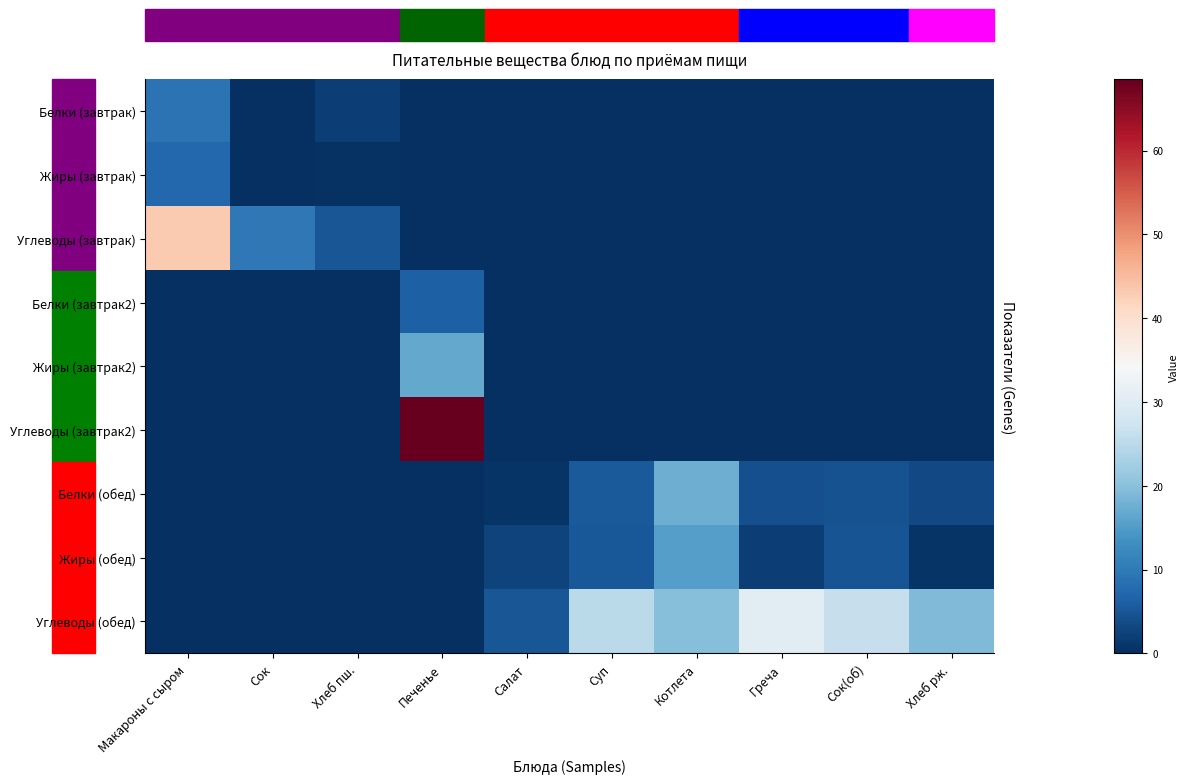

Reading right to left, what are all the values shown in this chart?

Белки (завтрак): Хлеб рж.=0.0	Сок(об)=0.0	Греча=0.0	Котлета=0.0	Суп=0.0	Салат=0.0	Печенье=0.0	Хлеб пш.=1.9	Сок=0.0	Макароны с сыром=8.9
Жиры (завтрак): Хлеб рж.=0.0	Сок(об)=0.0	Греча=0.0	Котлета=0.0	Суп=0.0	Салат=0.0	Печенье=0.0	Хлеб пш.=0.3	Сок=0.0	Макароны с сыром=7.4
Углеводы (завтрак): Хлеб рж.=0.0	Сок(об)=0.0	Греча=0.0	Котлета=0.0	Суп=0.0	Салат=0.0	Печенье=0.0	Хлеб пш.=4.9	Сок=9.9	Макароны с сыром=43.2
Белки (завтрак2): Хлеб рж.=0.0	Сок(об)=0.0	Греча=0.0	Котлета=0.0	Суп=0.0	Салат=0.0	Печенье=6.4	Хлеб пш.=0.0	Сок=0.0	Макароны с сыром=0.0
Жиры (завтрак2): Хлеб рж.=0.0	Сок(об)=0.0	Греча=0.0	Котлета=0.0	Суп=0.0	Салат=0.0	Печенье=16.8	Хлеб пш.=0.0	Сок=0.0	Макароны с сыром=0.0
Углеводы (завтрак2): Хлеб рж.=0.0	Сок(об)=0.0	Греча=0.0	Котлета=0.0	Суп=0.0	Салат=0.0	Печенье=68.5	Хлеб пш.=0.0	Сок=0.0	Макароны с сыром=0.0
Белки (обед): Хлеб рж.=3.3	Сок(об)=4.4	Греча=4.2	Котлета=17.4	Суп=5.6	Салат=0.7	Печенье=0.0	Хлеб пш.=0.0	Сок=0.0	Макароны с сыром=0.0
Жиры (обед): Хлеб рж.=0.6	Сок(об)=4.6	Греча=2.1	Котлета=15.4	Суп=5.2	Салат=2.5	Печенье=0.0	Хлеб пш.=0.0	Сок=0.0	Макароны с сыром=0.0
Углеводы (обед): Хлеб рж.=19.2	Сок(об)=26.4	Греча=30.4	Котлета=19.8	Суп=25.0	Салат=4.9	Печенье=0.0	Хлеб пш.=0.0	Сок=0.0	Макароны с сыром=0.0